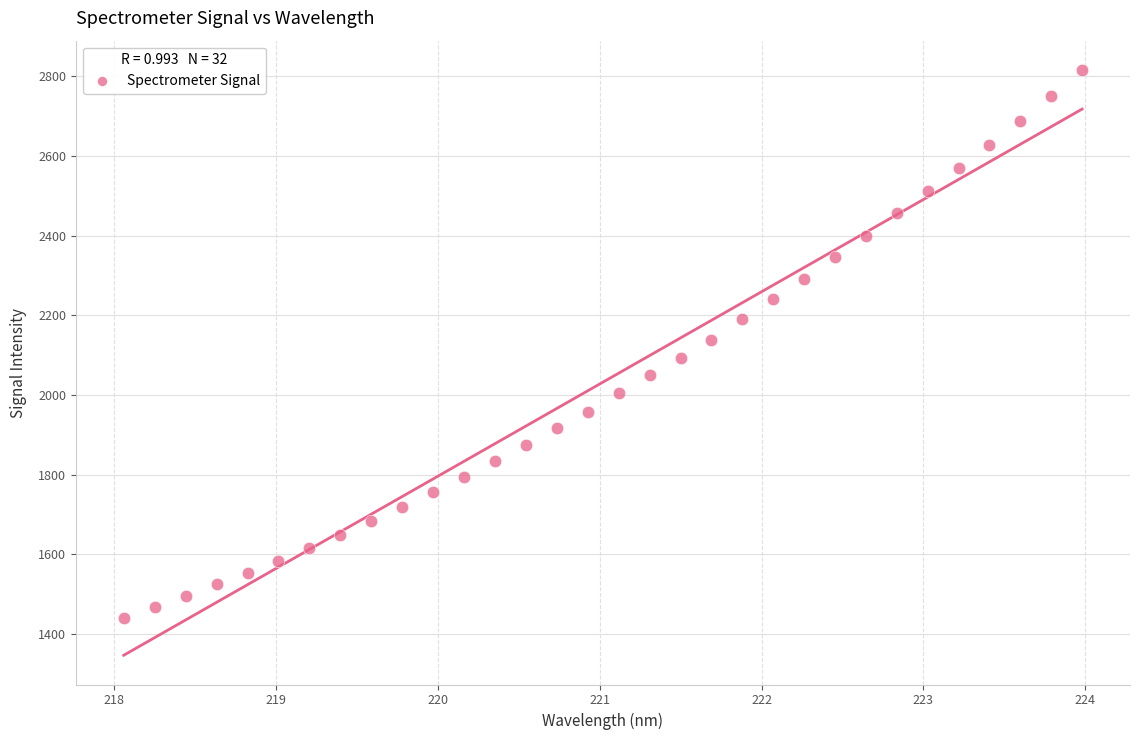

What is the range of X values (max minus min)?

5.9